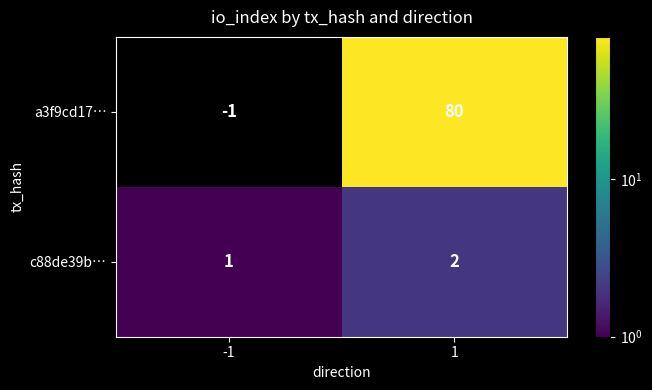

What is the maximum value shown in the chart?

80